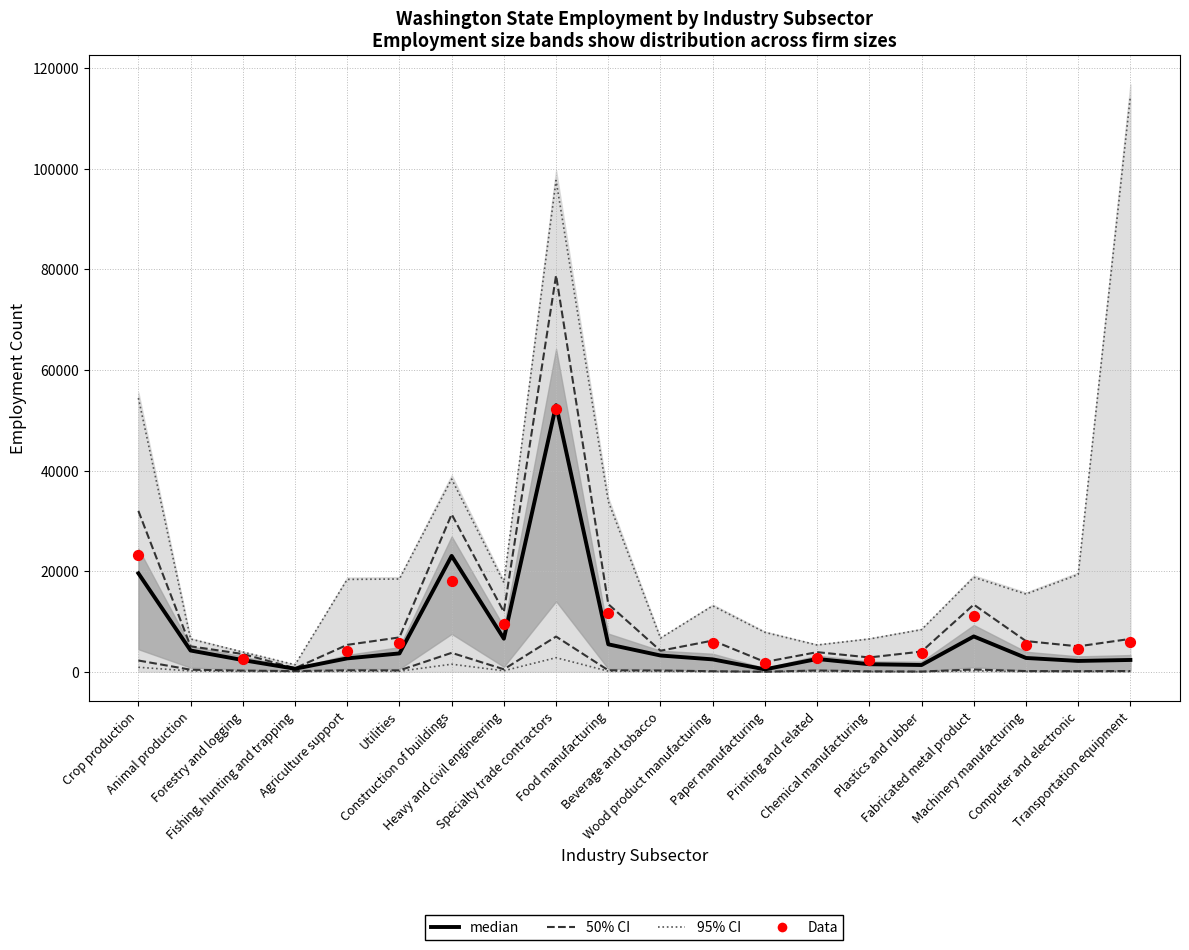

At which category is the sum across all series the highest?

Specialty trade contractors